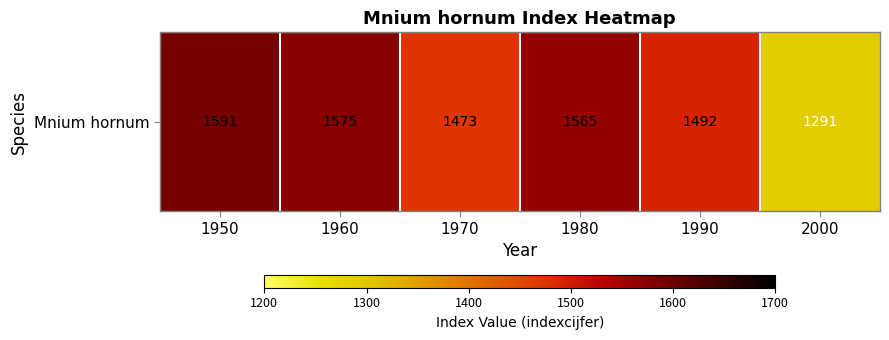

Is it true that the value at 2000 is 1291?

True